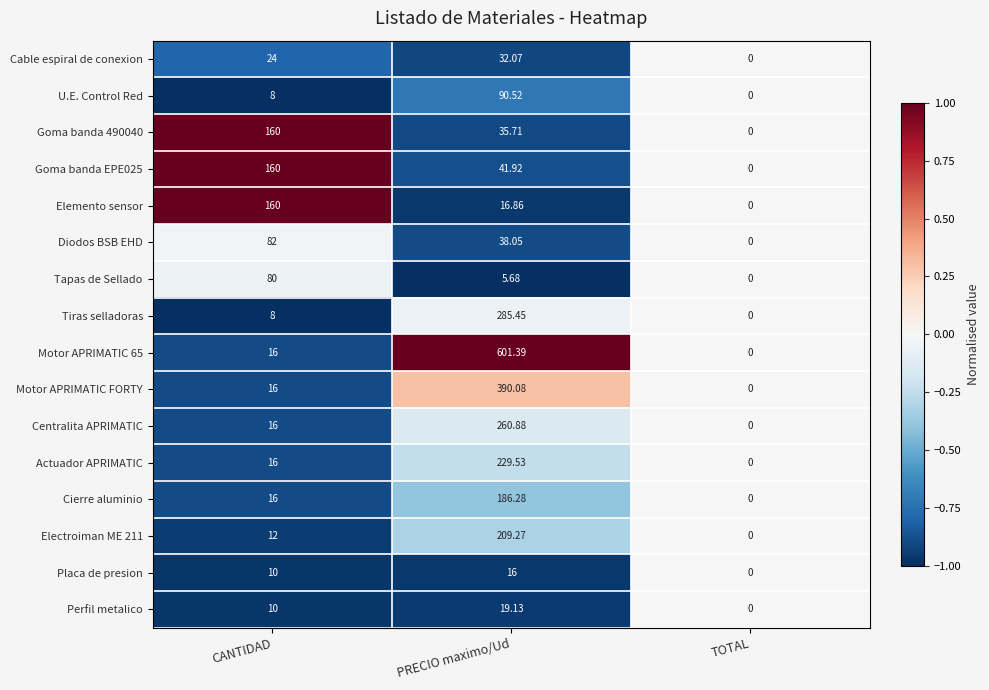

How many values in Centralita APRIMATIC are above zero?

2